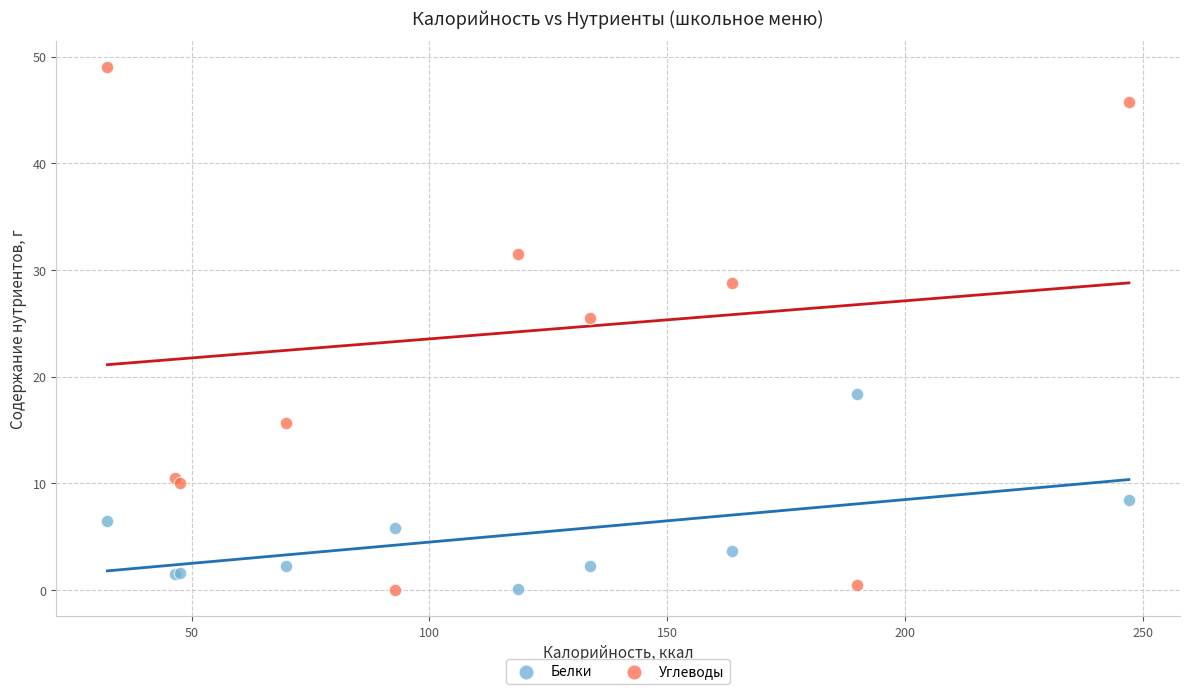

What are all the series names shown in the legend?

Белки, Углеводы